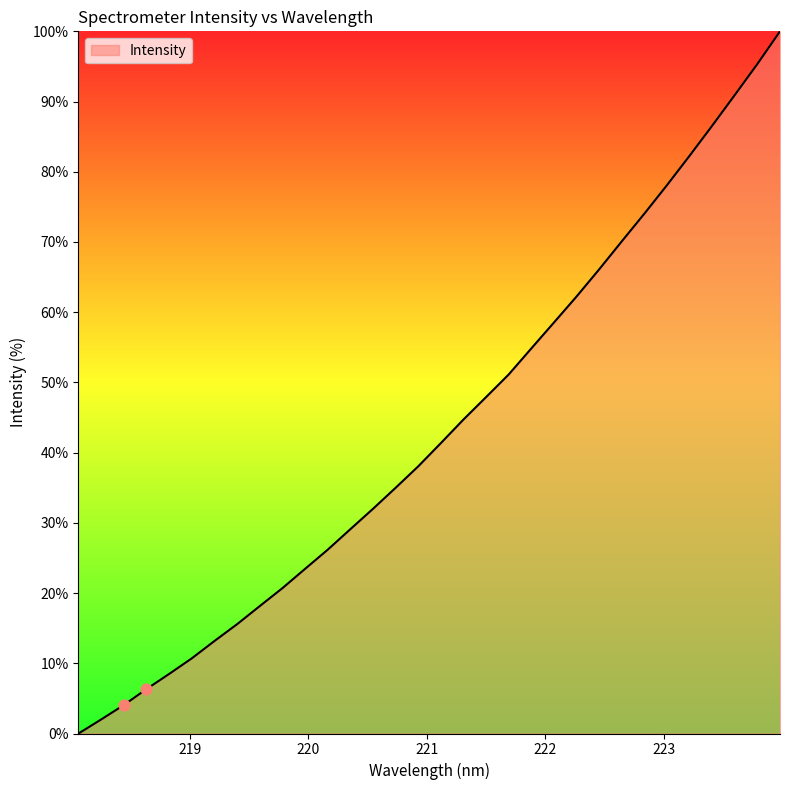

What is the maximum value shown in the chart?

100.0